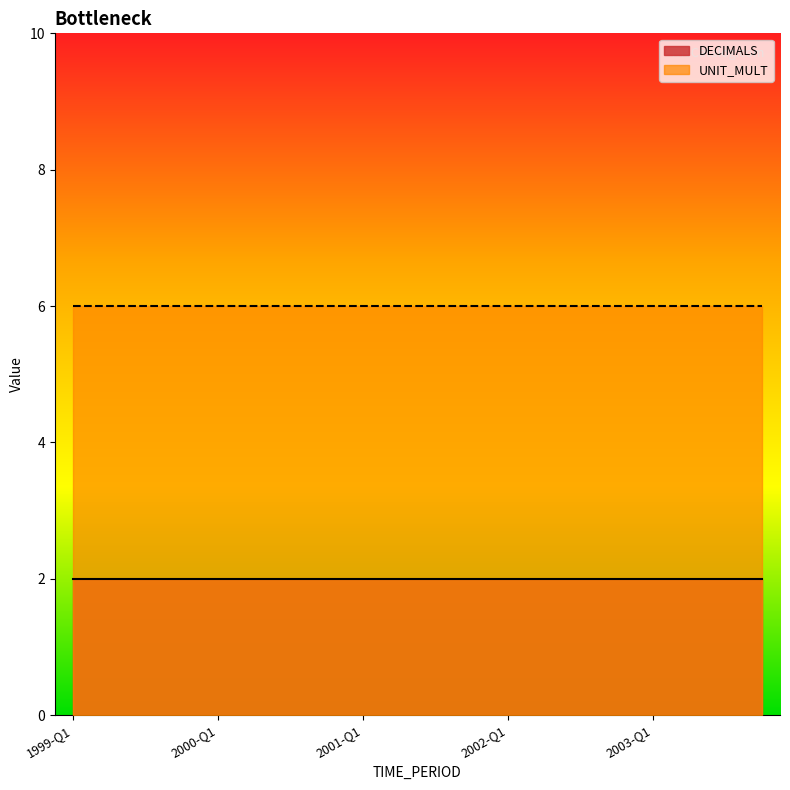

What is the greatest value displayed?

6